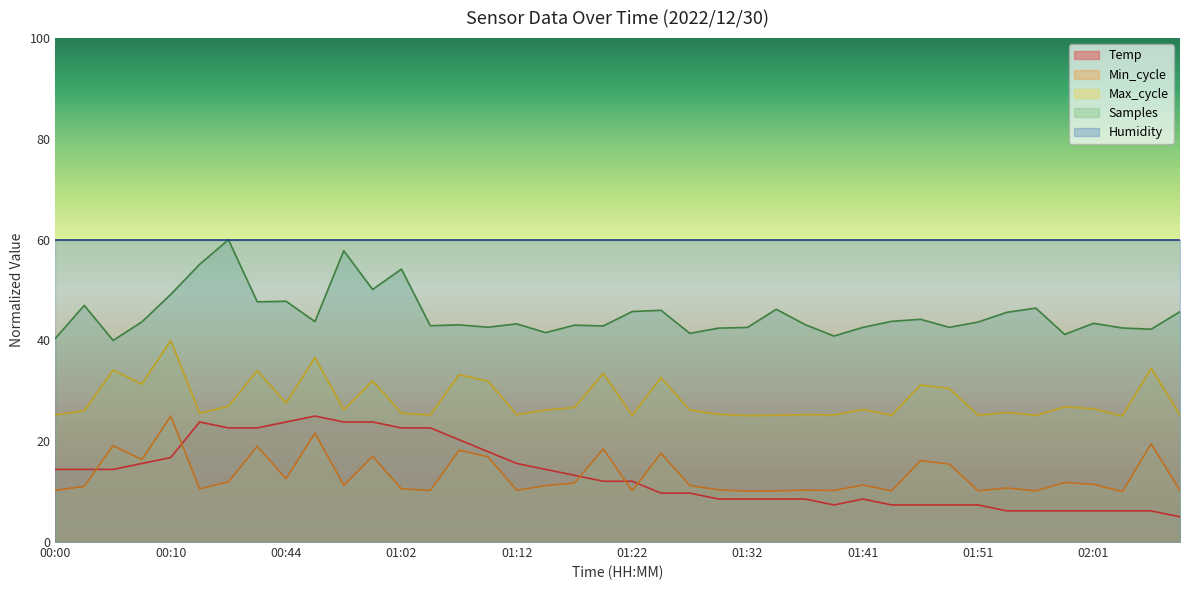

What is the sum of all values?

532.9